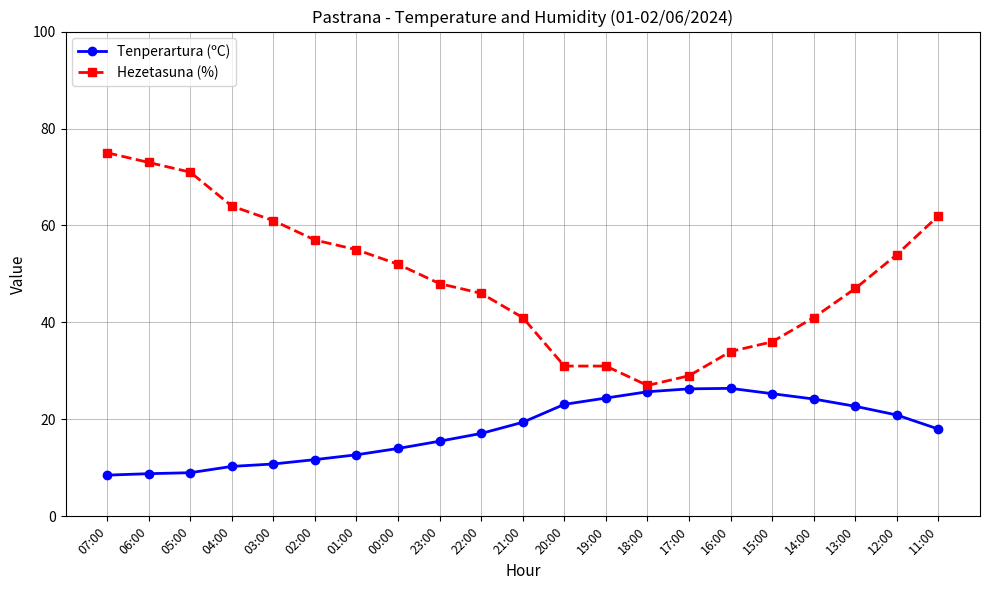

What is the sum of the Hezetasuna (%) values at 20:00 and 14:00?

72.0